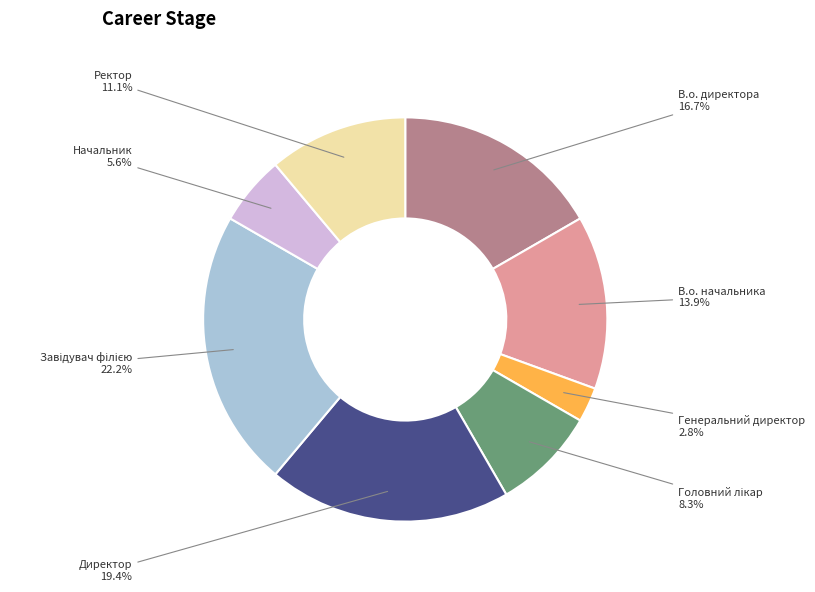

Between Начальник and Генеральний директор, which is larger?

Начальник